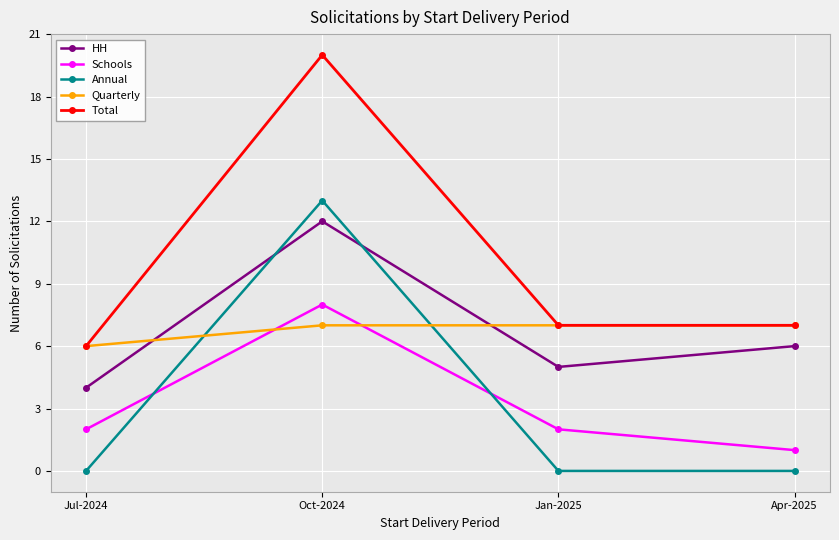

At how many categories does at least one series exceed 9?

1